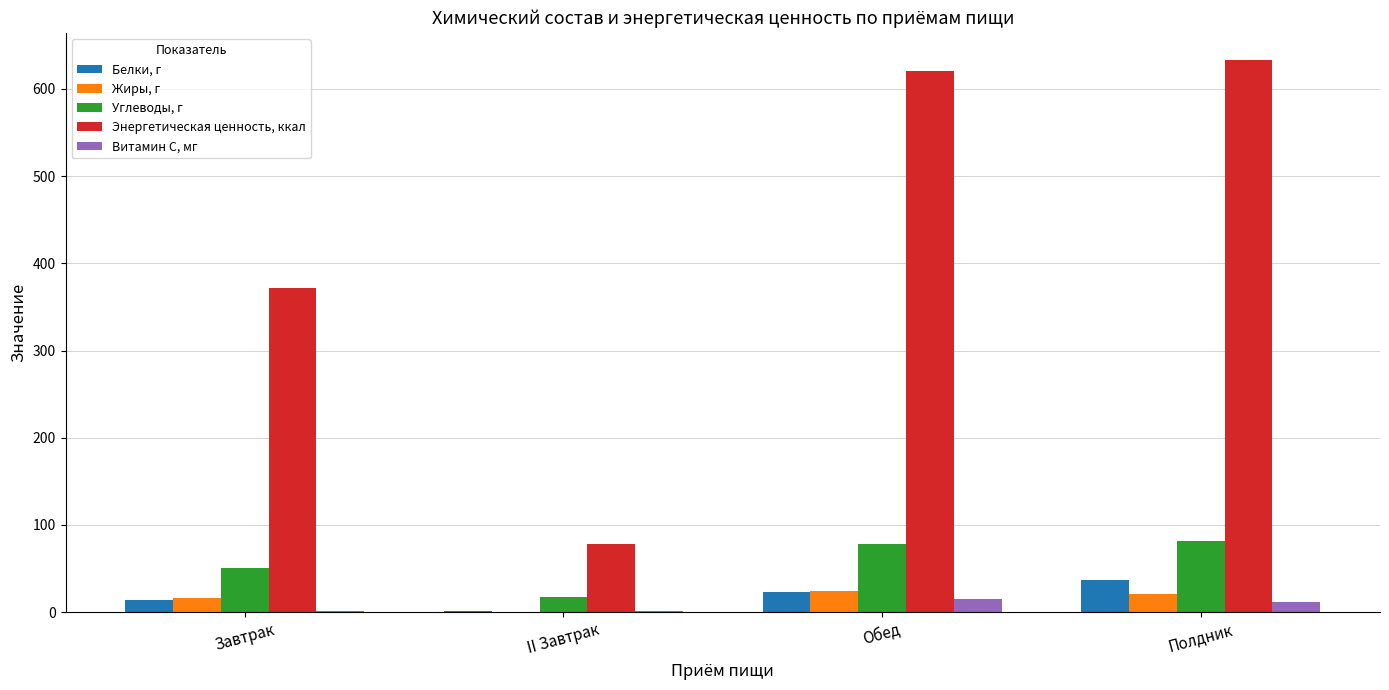

Which series has the largest total across all categories?

Энергетическая ценность, ккал